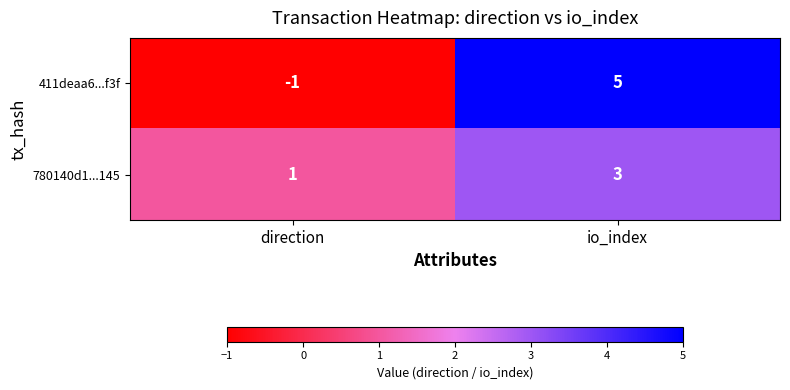

Is the value of 780140d1...145 at direction greater than the value of 411deaa6...f3f at direction?

Yes